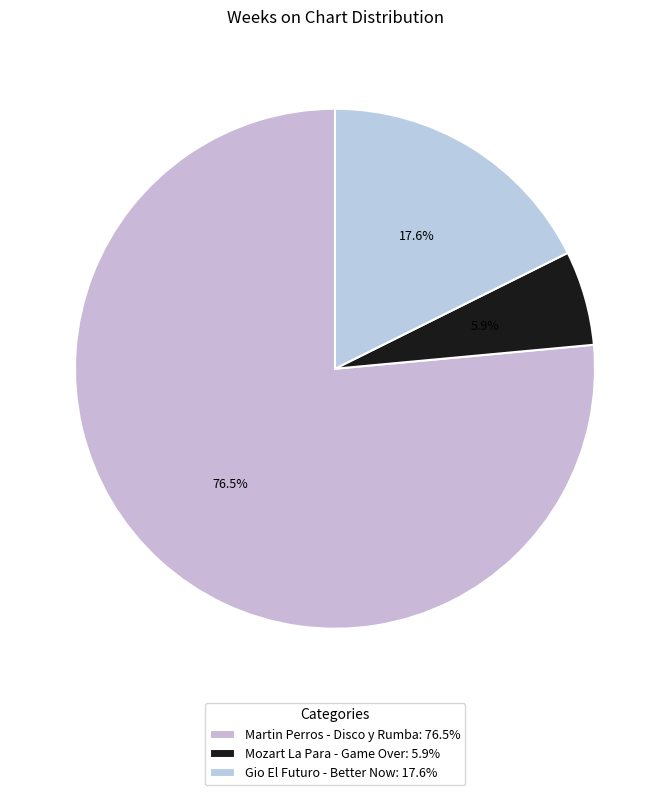

Do Martin Perros - Disco y Rumba and Mozart La Para - Game Over together represent more than half of the pie?

Yes